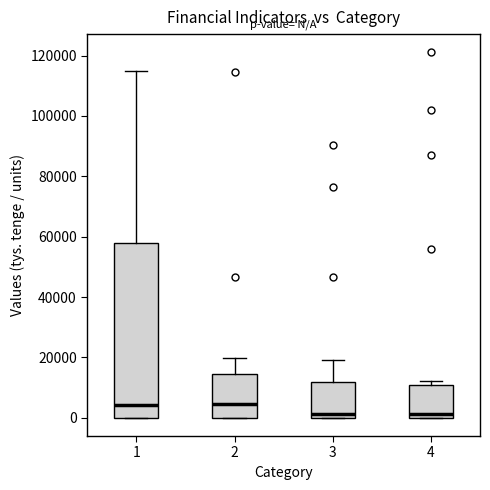

Reading left to right, transcribe this box plot: for each box, give where its median line is, the range the box spans, and where its two whiskers end, as read against the y-axis. The values are not printed on the chart, so give them approximately, as read against the axis.

1: median 4000, box 0 to 58000, whiskers 0 to 114000
2: median 4000, box 0 to 14000, whiskers 0 to 20000
3: median 2000, box 0 to 12000, whiskers 0 to 20000
4: median 2000, box 0 to 10000, whiskers 0 to 12000